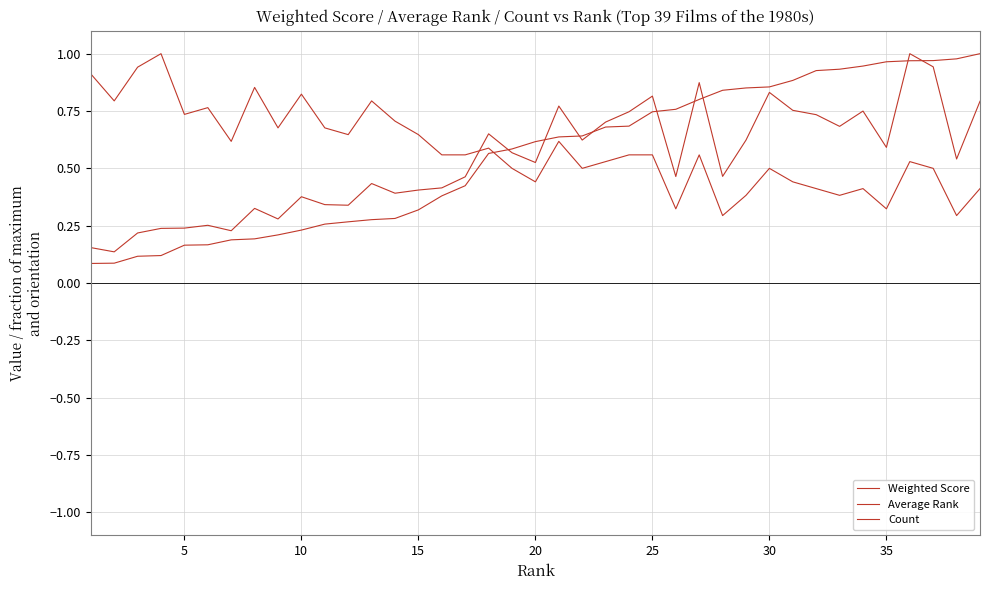

How many lines are shown in the chart?

3